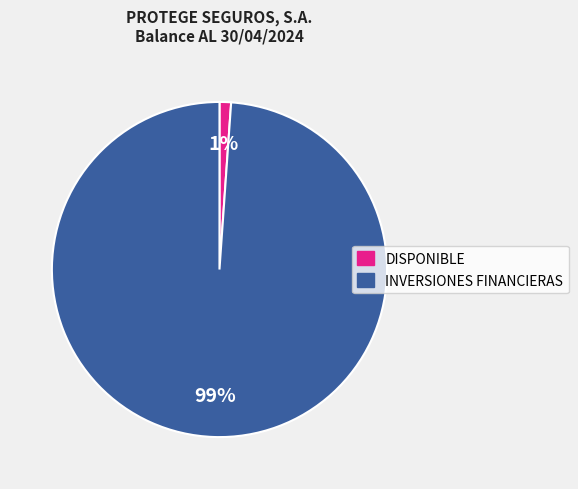

How many slices are in this pie chart?

2